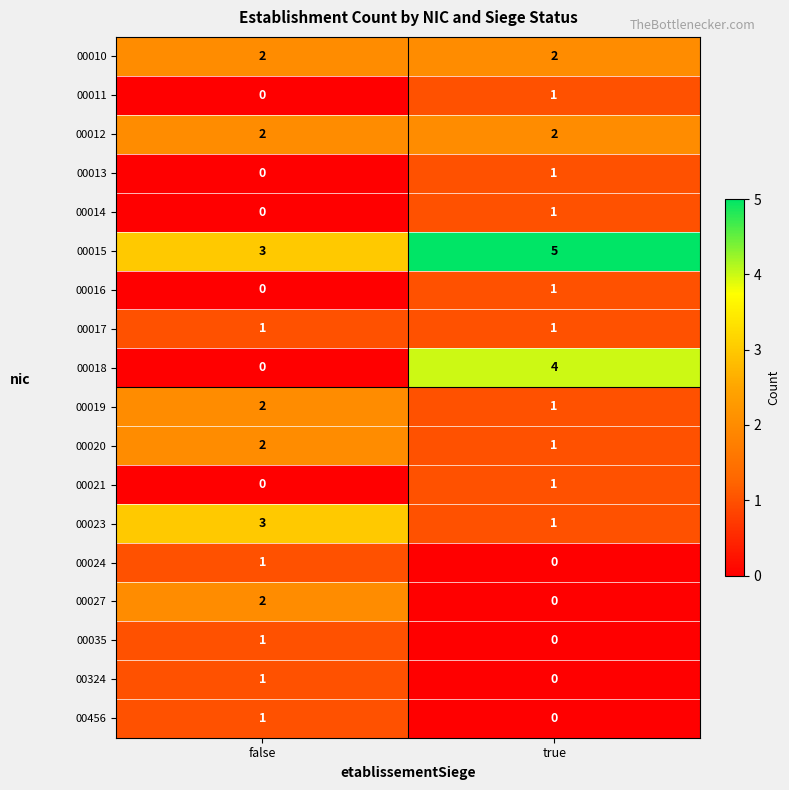

What is the greatest value displayed?

5